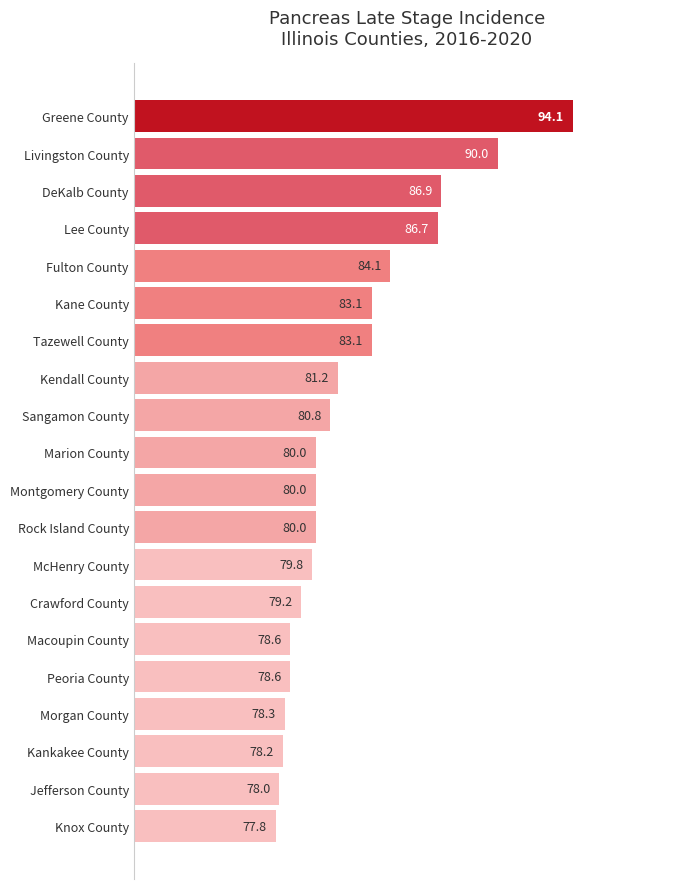

How many bars are there in total?

20